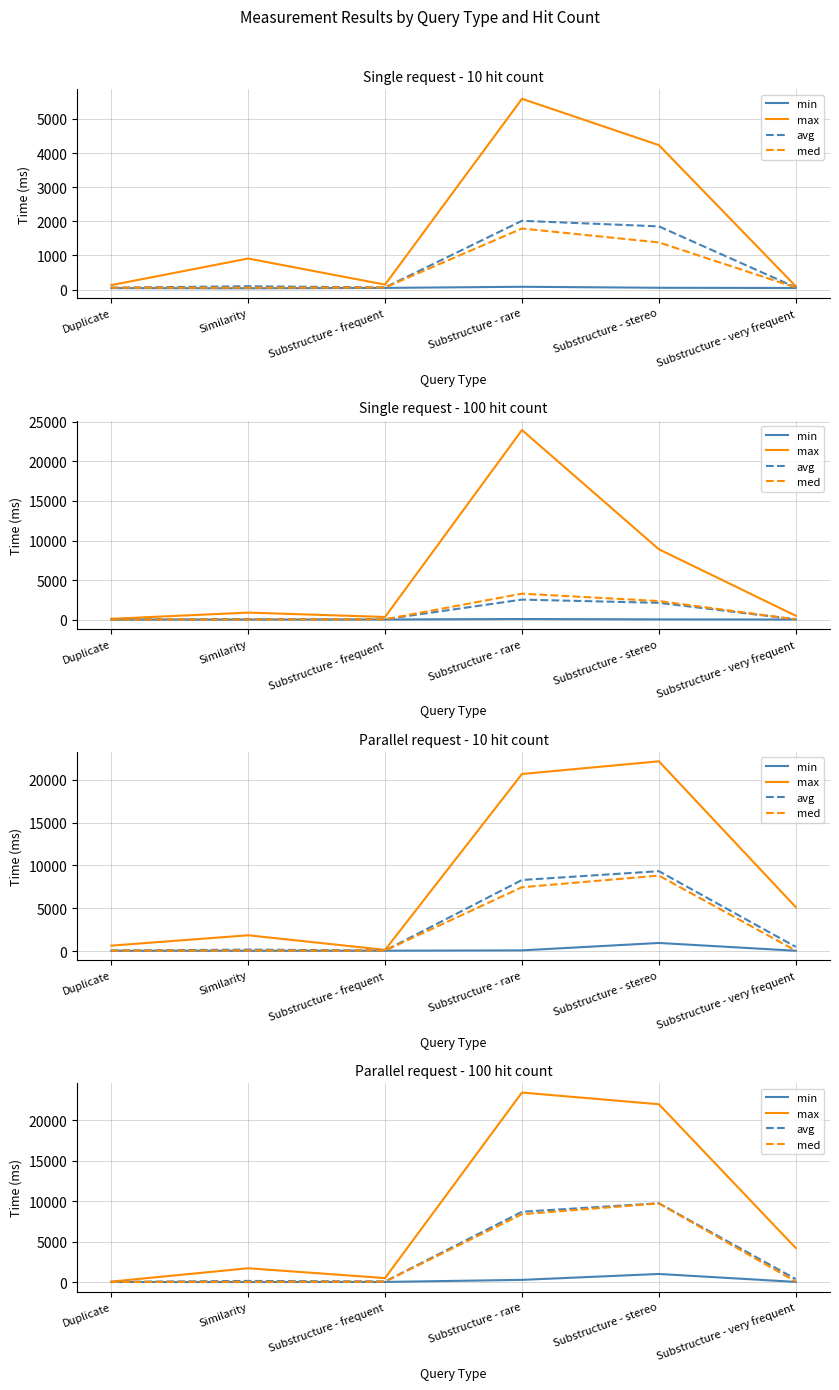

Reading left to right, extract all data points from this chart.

min: 41	33	51	304	1030	53
max: 90	1733	525	23385	21946	4226
avg: 51	173	103	8694	9745	399
med: 50	61	88	8392	9726	88